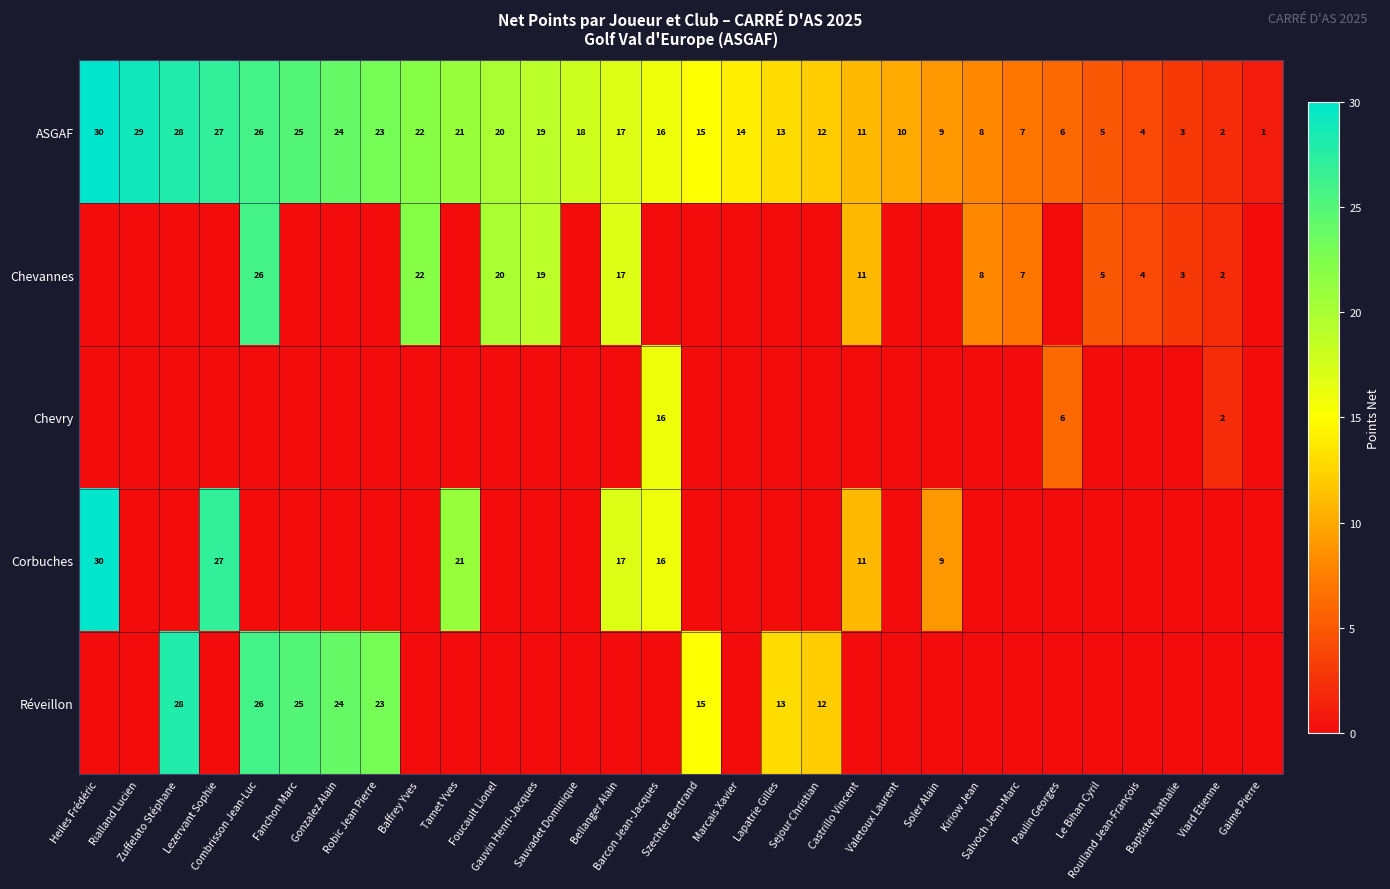

Which category has the lowest value across all series?

Heiles Frédéric